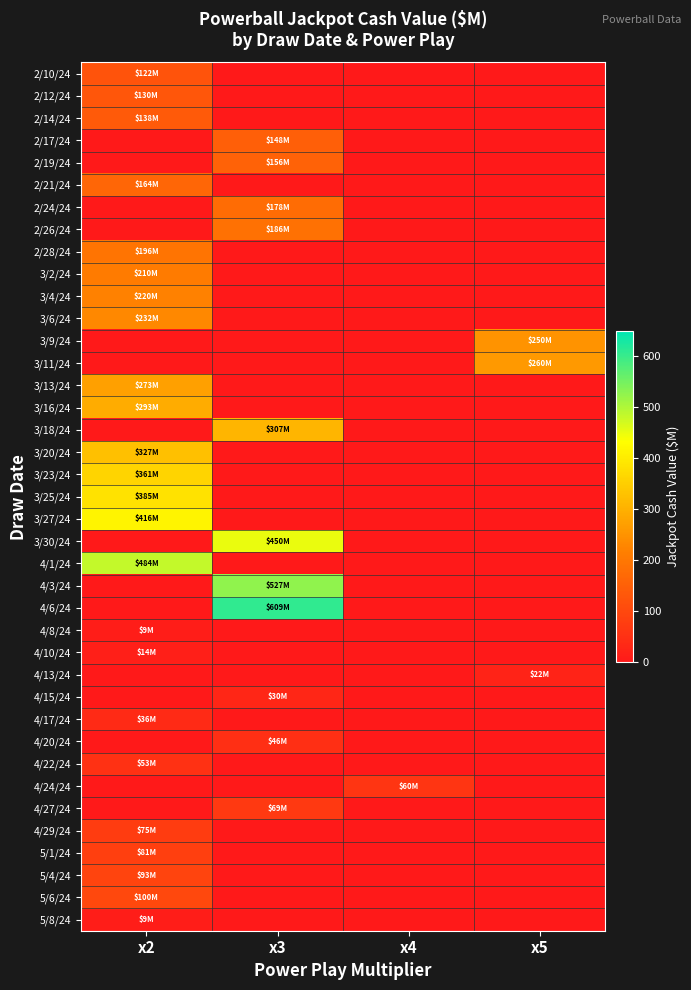

Which series has the largest total across all categories?

4/6/24